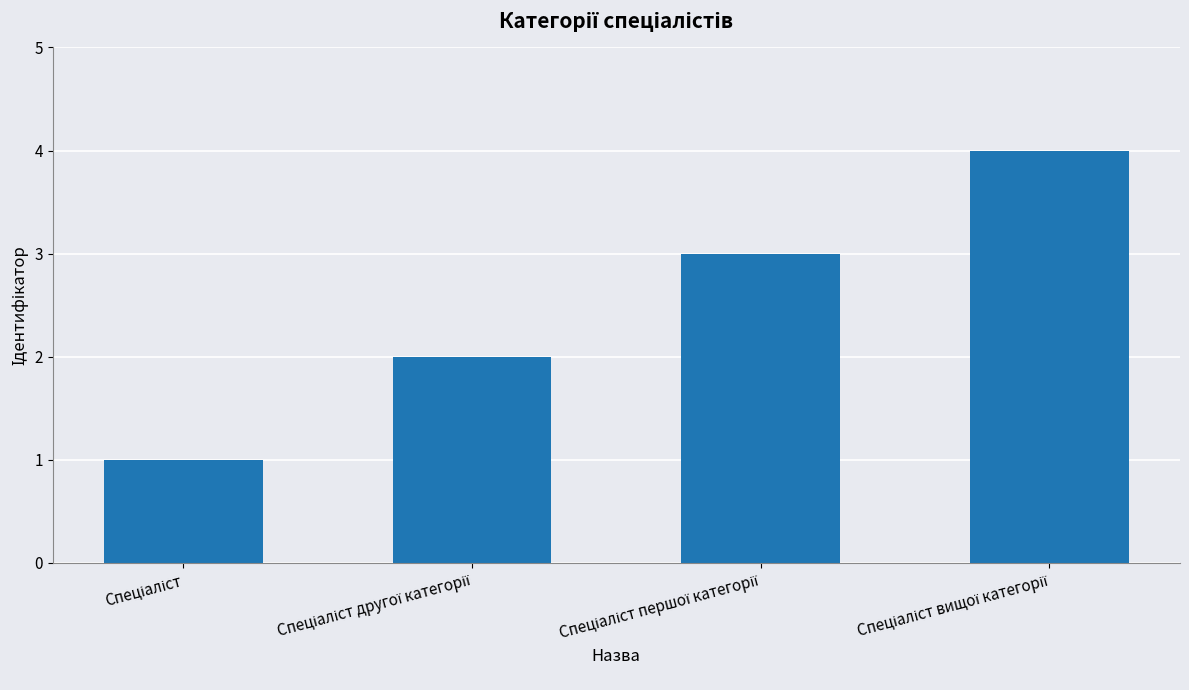

Count the values in the range 2 to 4.

3